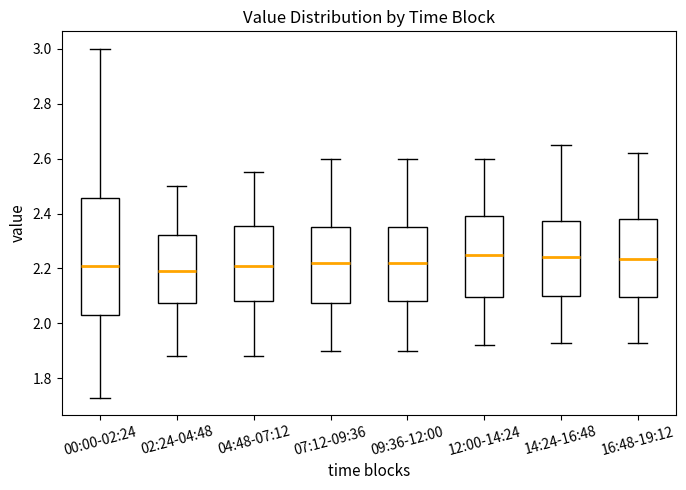

Where does the median line of the box for 09:36-12:00 sit on the y-axis? The values are not printed on the chart, so give them approximately, as read against the axis.

2.22